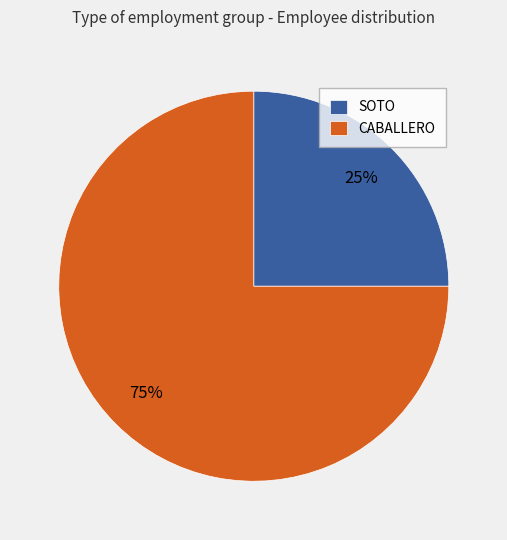

To the nearest percent, what is the average slice percentage?

50%